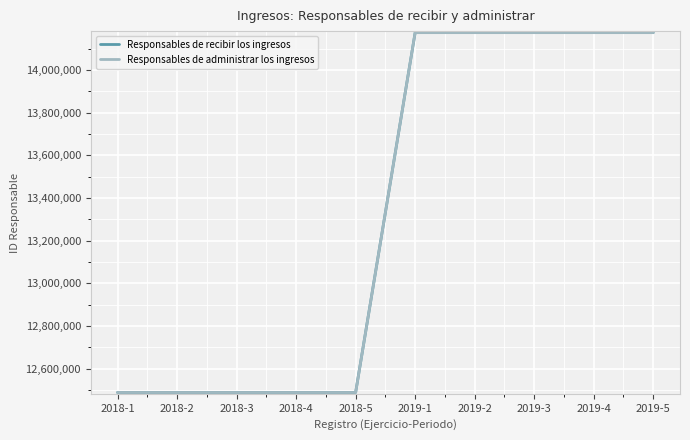

What is the difference between the second highest and second lowest values in the Responsables de administrar los ingresos series?

1686541